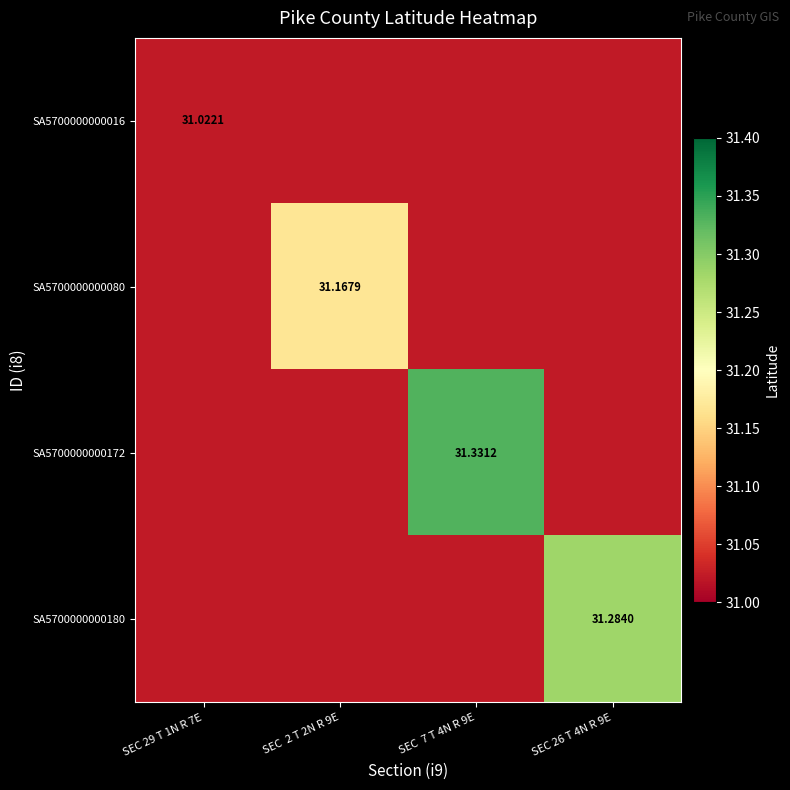

At SEC 2 T 2N R 9E, list the series in order from smallest to largest.

SA5700000000016, SA5700000000172, SA5700000000180, SA5700000000080